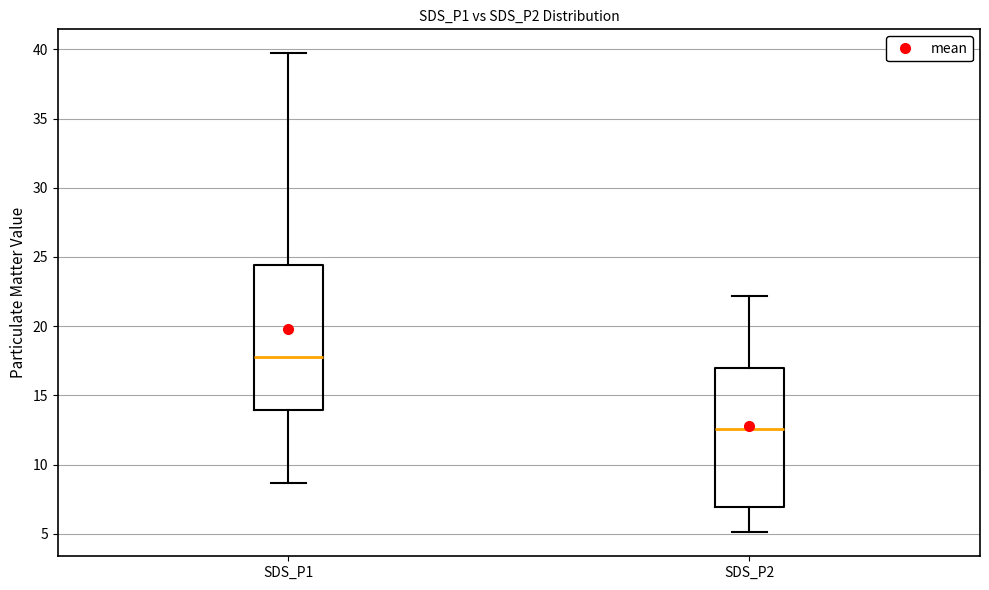

Reading left to right, transcribe this box plot: for each box, give where its median line is, the range the box spans, and where its two whiskers end, as read against the y-axis. The values are not printed on the chart, so give them approximately, as read against the axis.

SDS_P1: median 18.0, box 14.0 to 24.5, whiskers 8.5 to 39.5
SDS_P2: median 12.5, box 7.0 to 17.0, whiskers 5.0 to 22.0